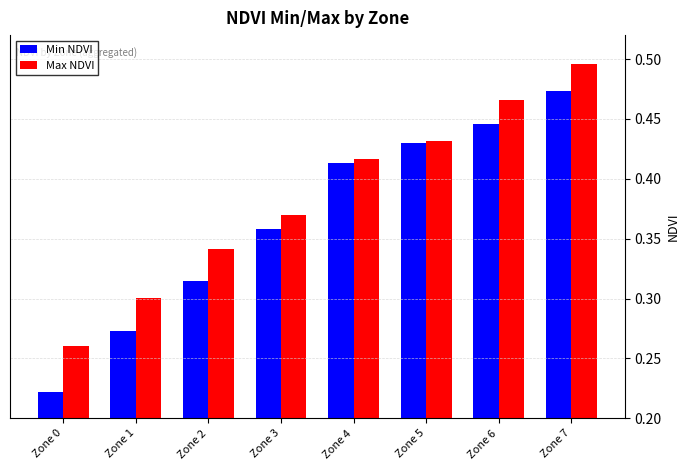

Rank the series by their maximum value, from highest to lowest.

Max NDVI, Min NDVI